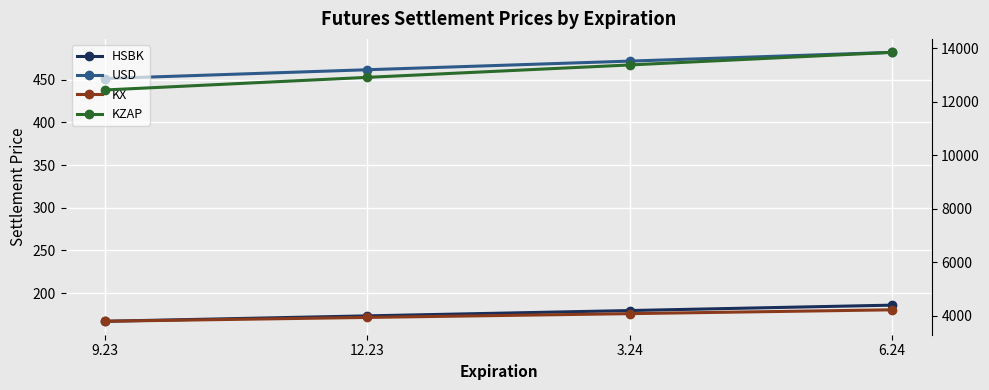

True or false: HSBK has a value of 290.1 at 3.24.

False